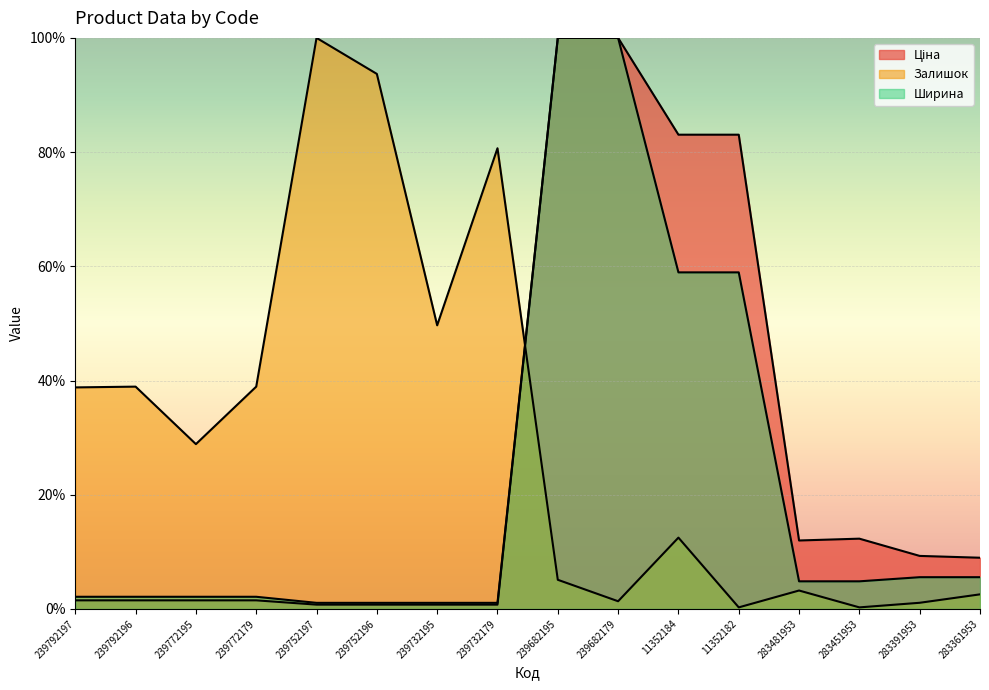

Is it true that Залишок equals 93.7 at 239752196?

True